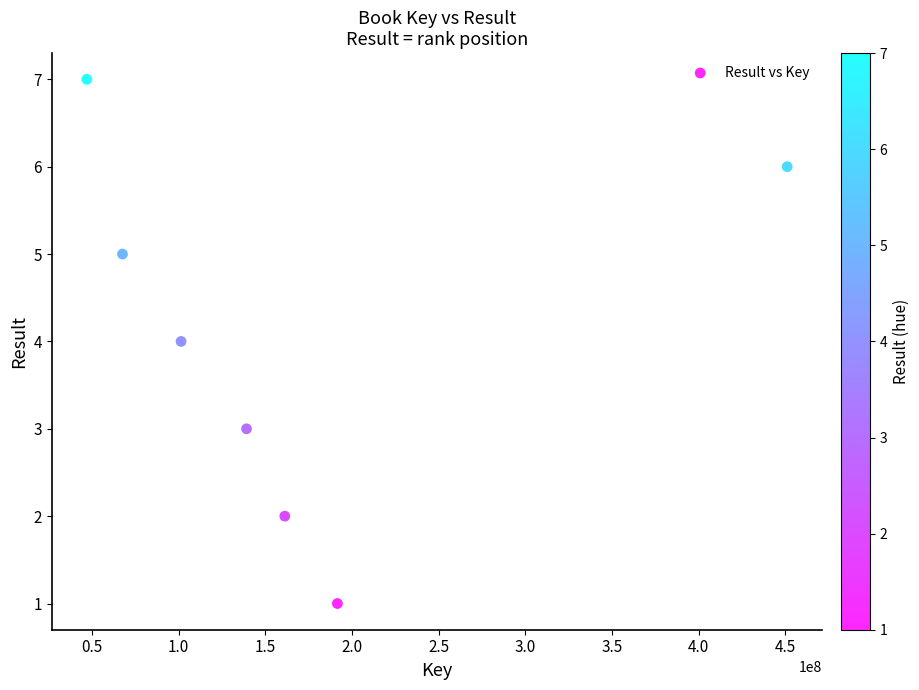

What is the average Y value?

4